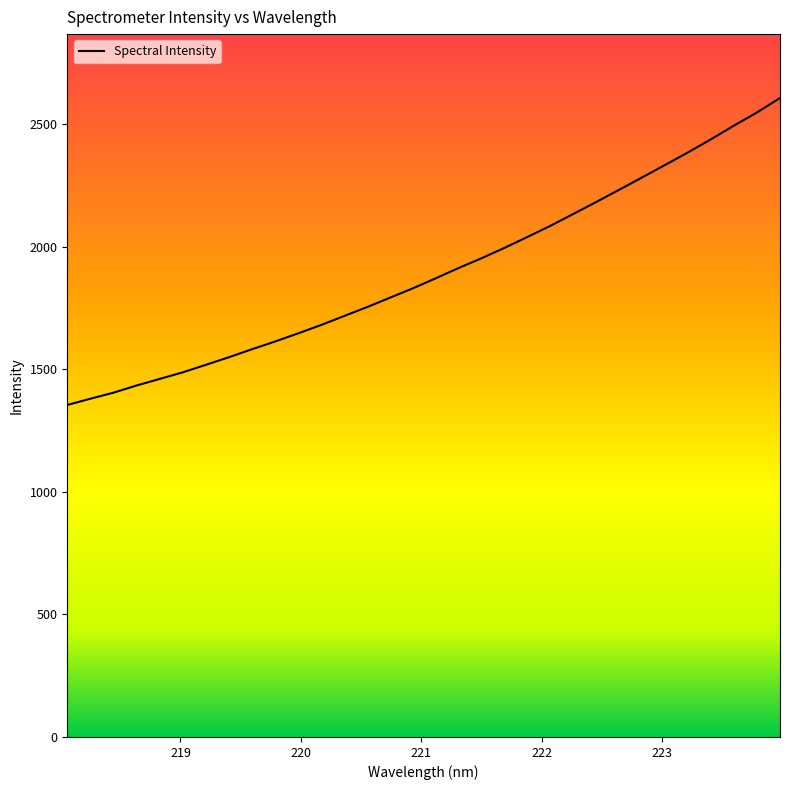

What is the minimum value shown in the chart?

1354.3